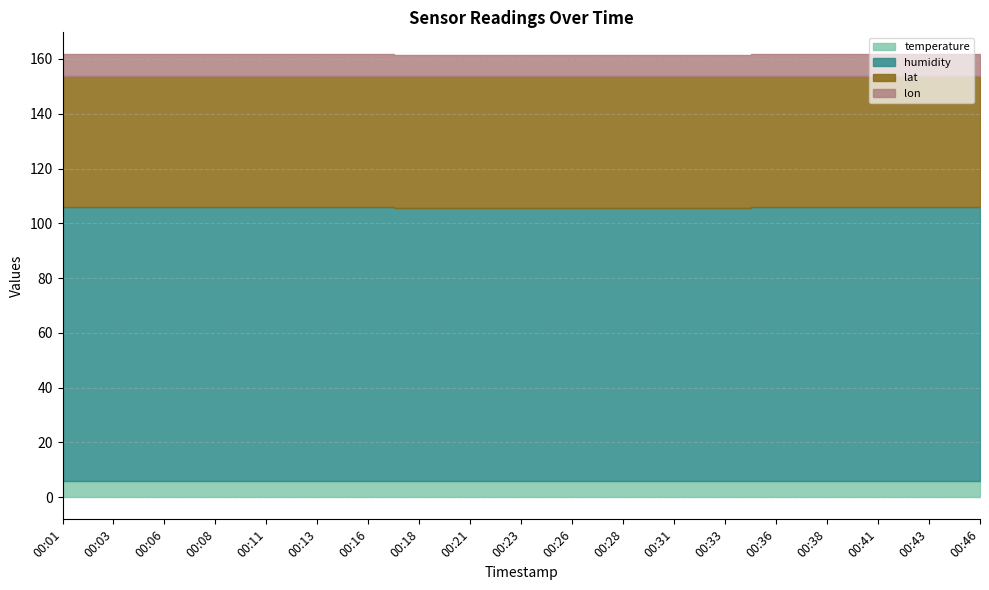

True or false: humidity has a value of 99.9 at 00:41.

True